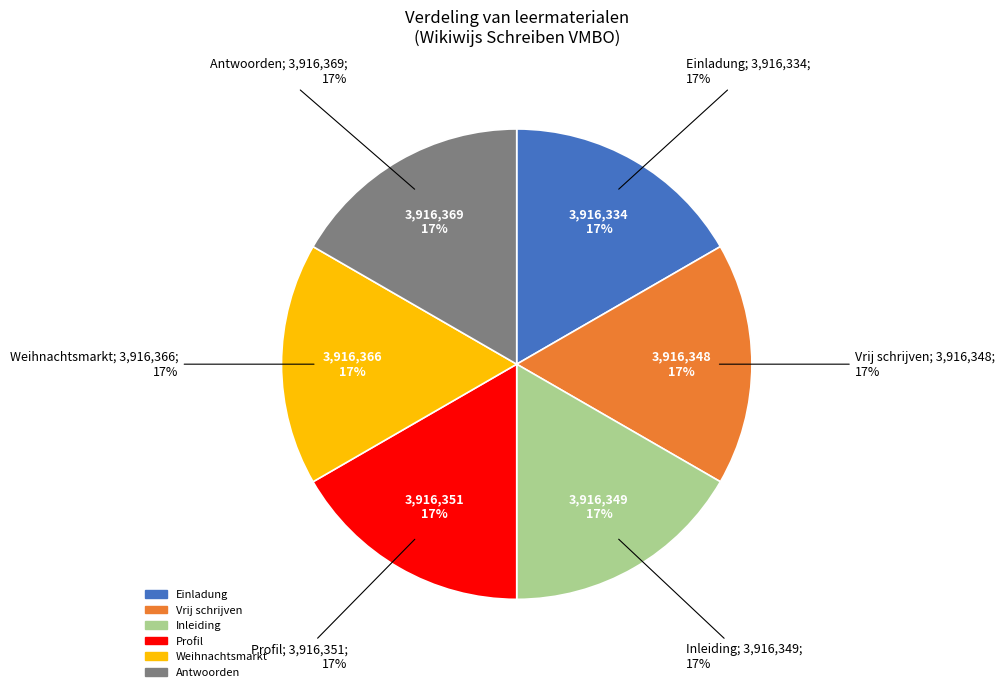

What is the largest slice in the pie chart?

Antwoorden